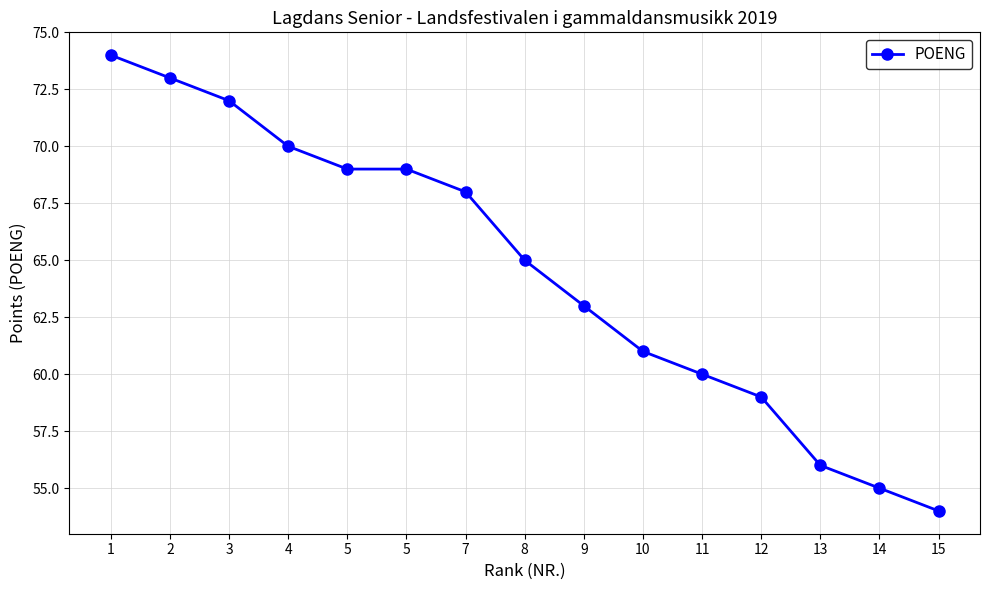

How many distinct data groups are displayed?

1